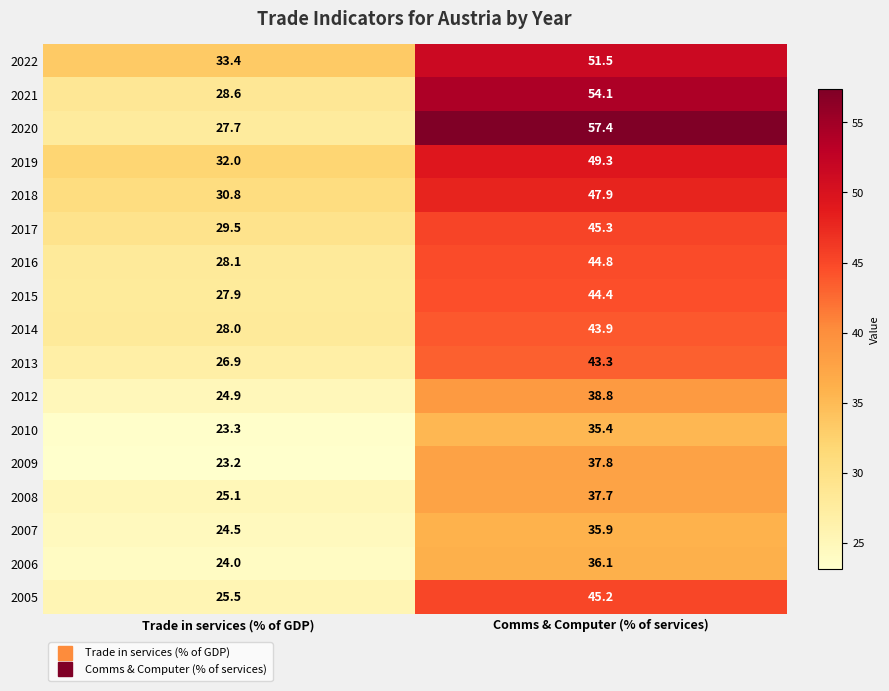

Which category has the lowest value in the 2021 series?

Trade in services (% of GDP)